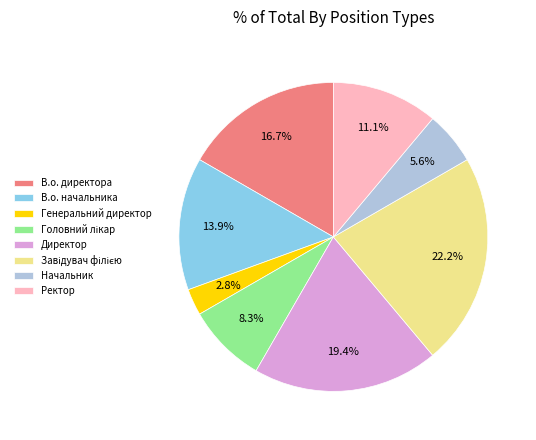

Does Начальник account for over 50% of the chart?

No